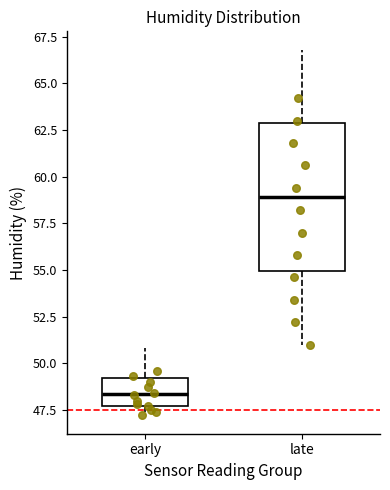

Which box is the tallest, from its lower edge to its upper edge?

late